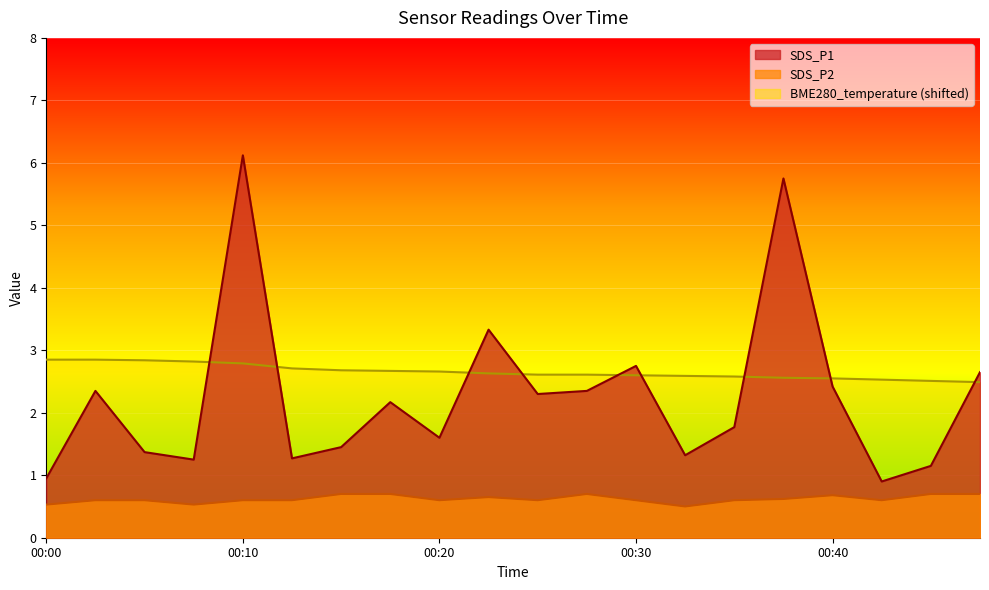

Read the BME280_temperature value at 00:28.

2.6